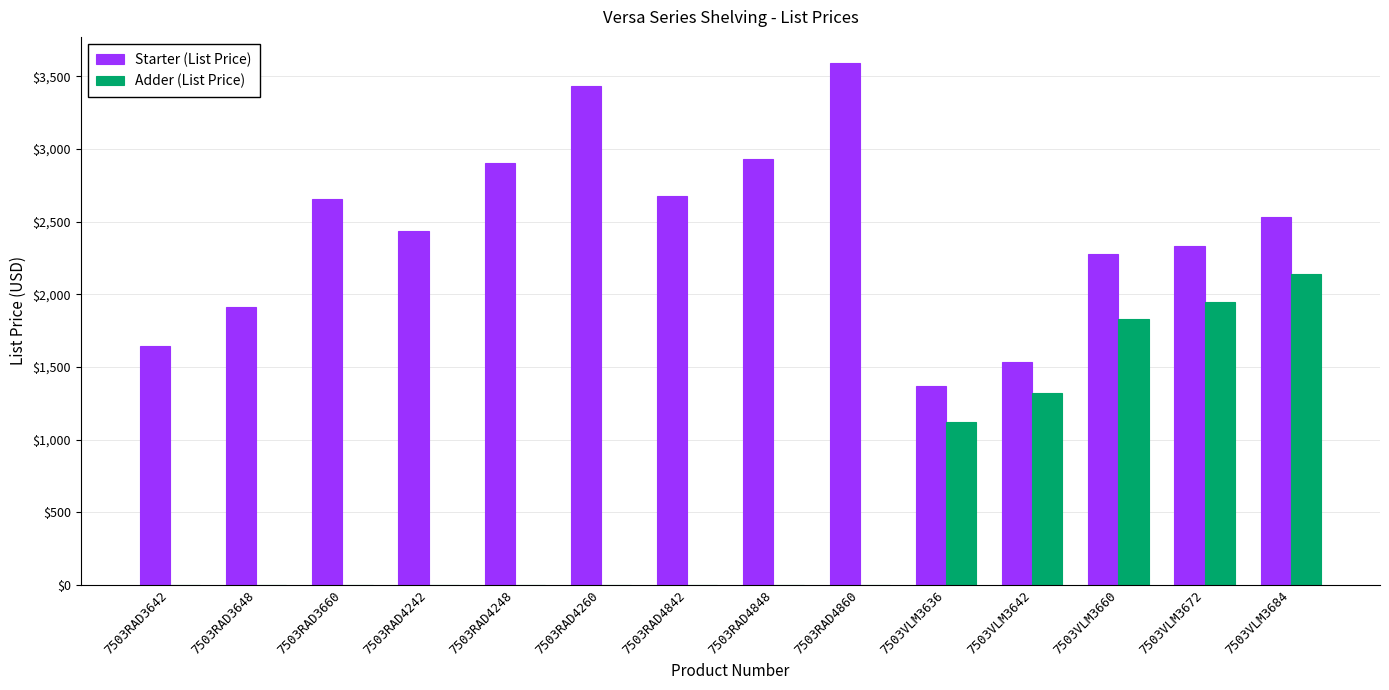

Does the chart contain stacked bars?

No